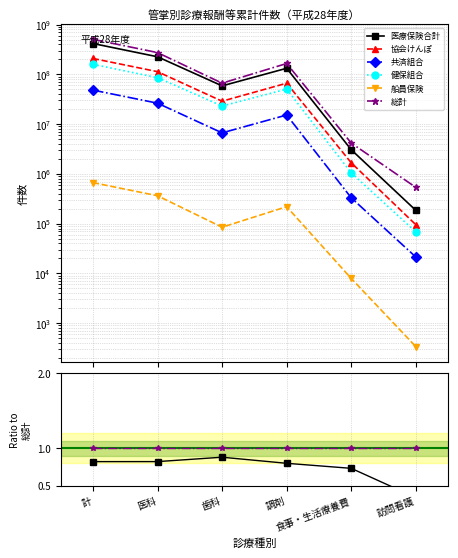

True or false: 船員保険 and 健保組合 cross at least once.

False